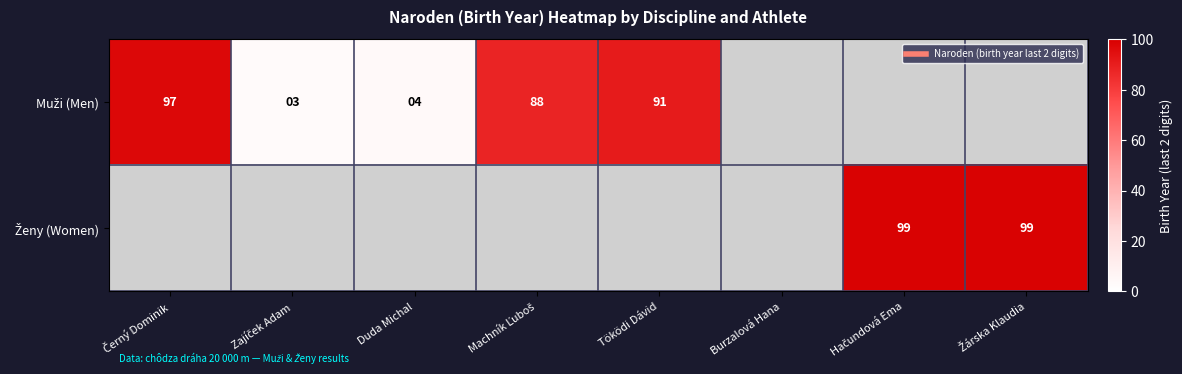

Which series has the largest range (max minus min)?

Muži (Men)